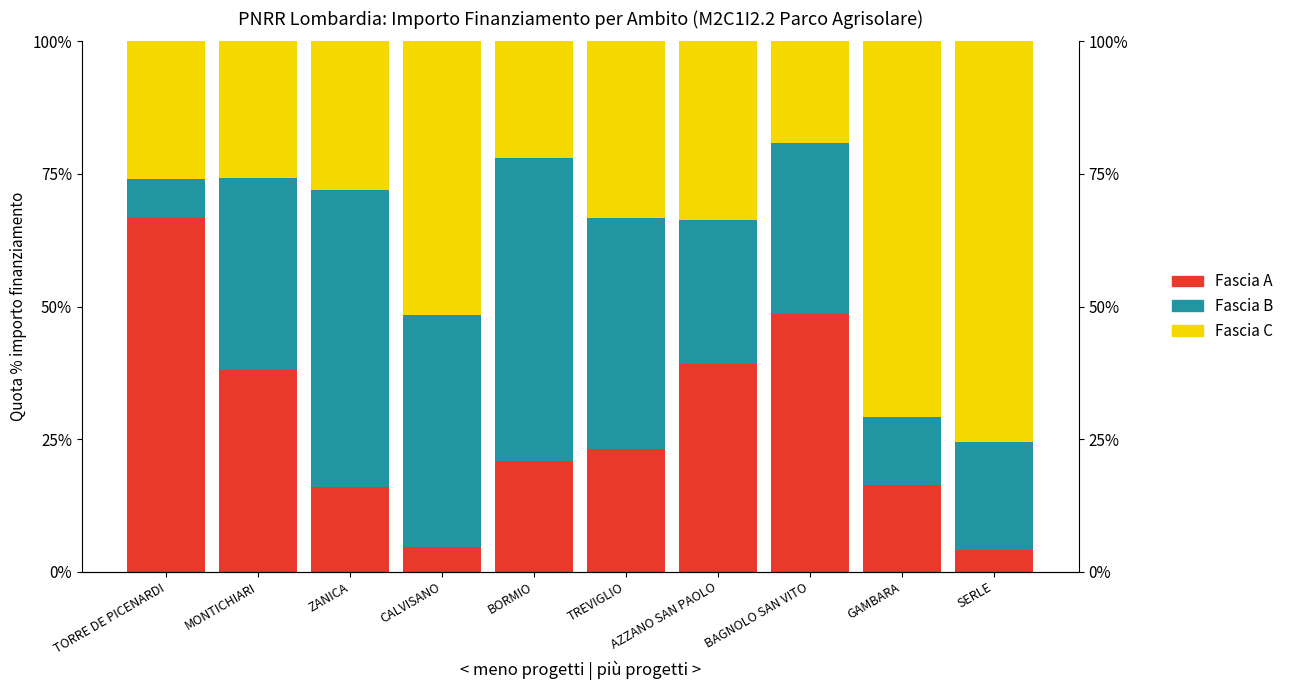

Where is Fascia A nearest to the value 35?

MONTICHIARI